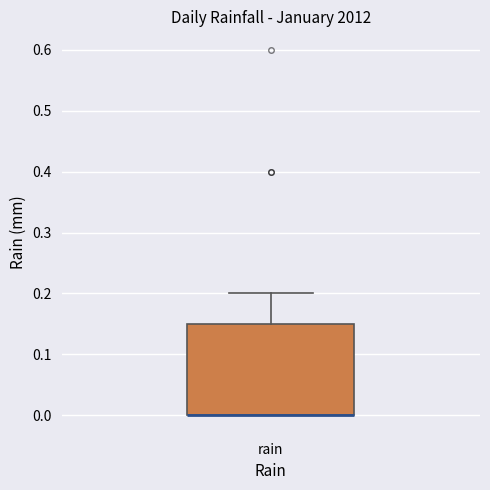

Read this box plot against the y-axis: the position of the median line, the range covered by the box, and the ends of both whiskers. The values are not printed on the chart, so give them approximately, as read against the axis.

median 0.00 (drawn on the box's lower edge), box 0.00 to 0.15, whiskers 0.00 to 0.20